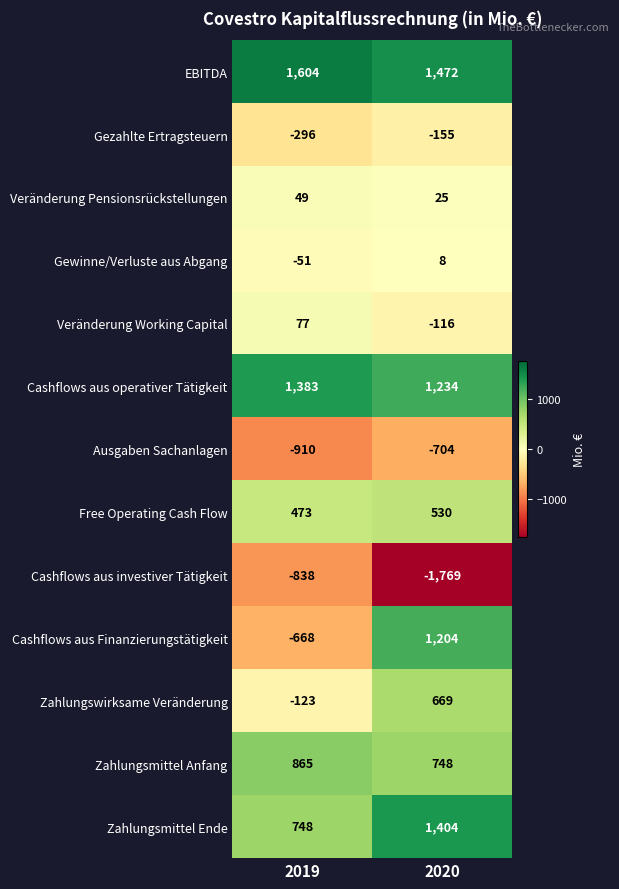

What is the sum of all Zahlungsmittel Ende values?

2152